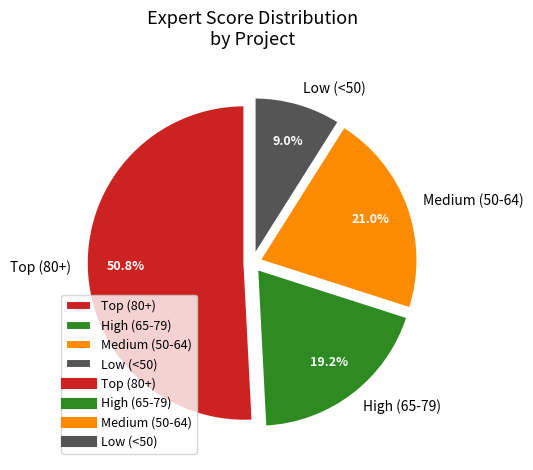

Which slice is the largest?

Top (80+)